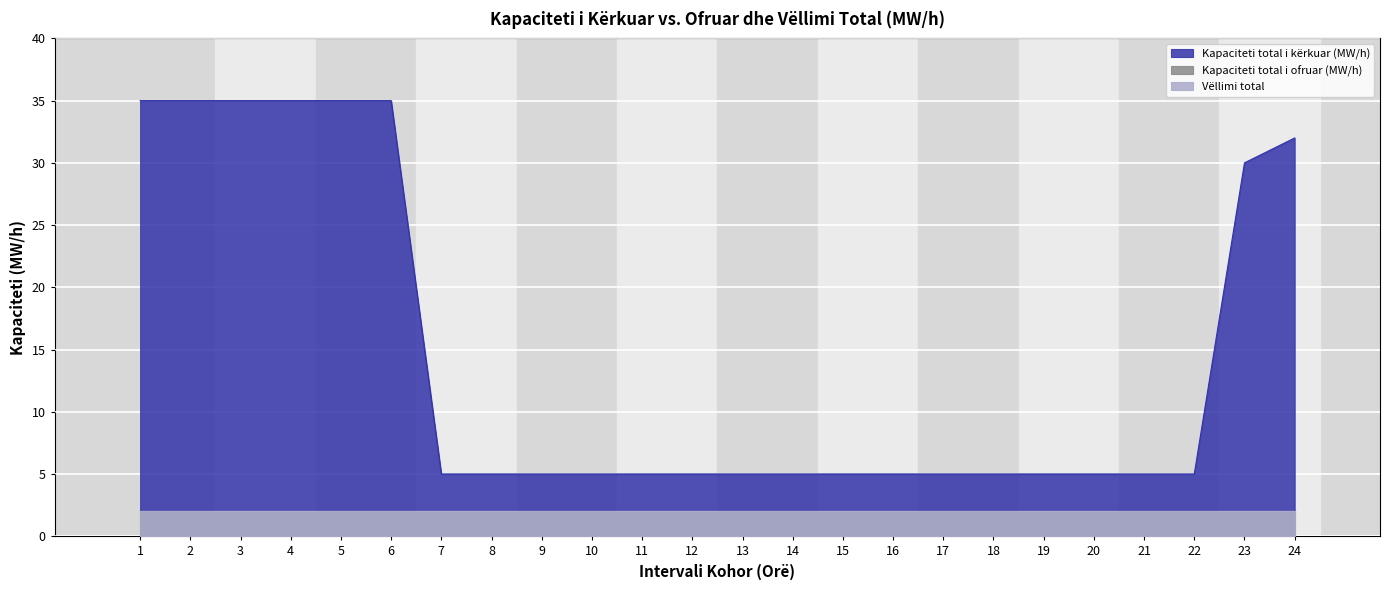

What is the lowest value of the Kapaciteti total i ofruar (MW/h) series?

2